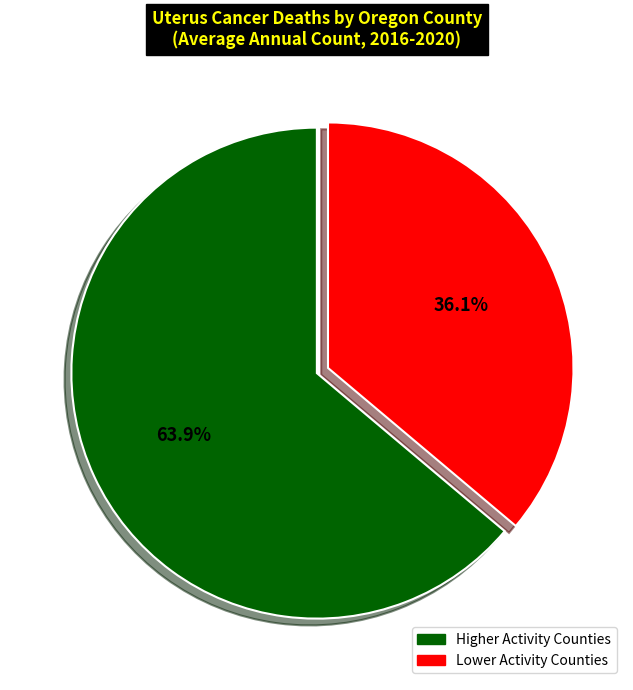

How many segments does this pie chart have?

2